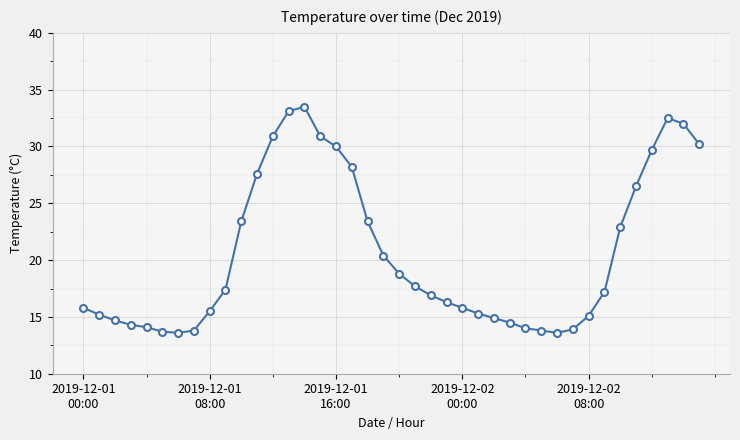

What is the value of the 17th point from the left?

30.0